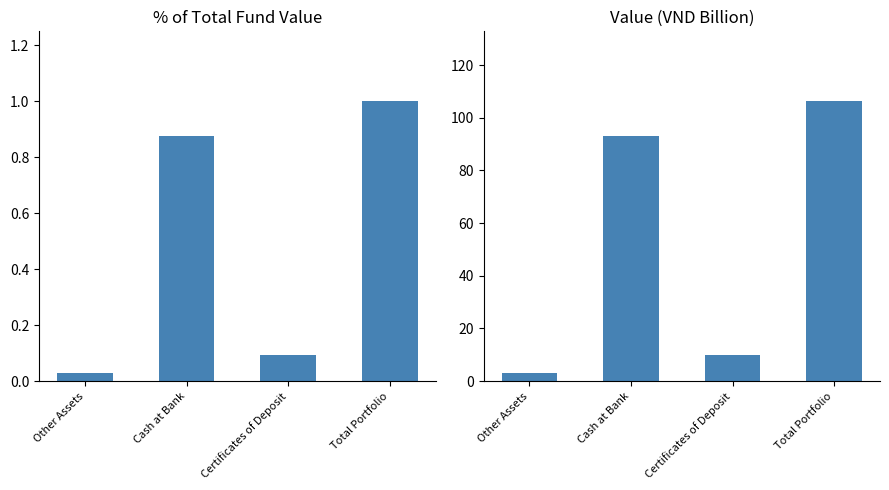

Read the Value (VND Billion) value at Cash at Bank.

93.3